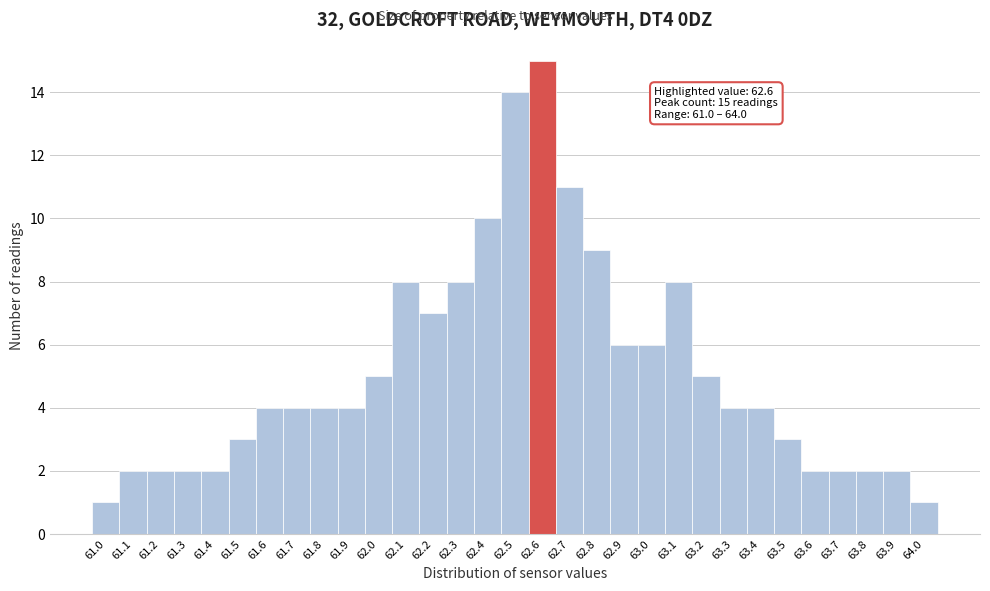

What is the label of the 10th bar from the left?

61.9